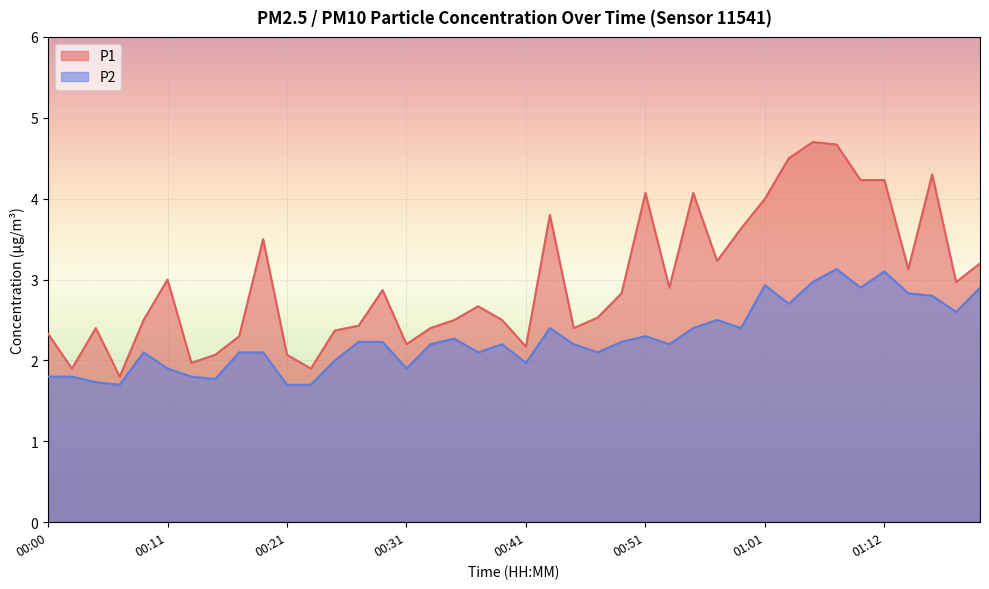

Which series has the largest total across all categories?

P1